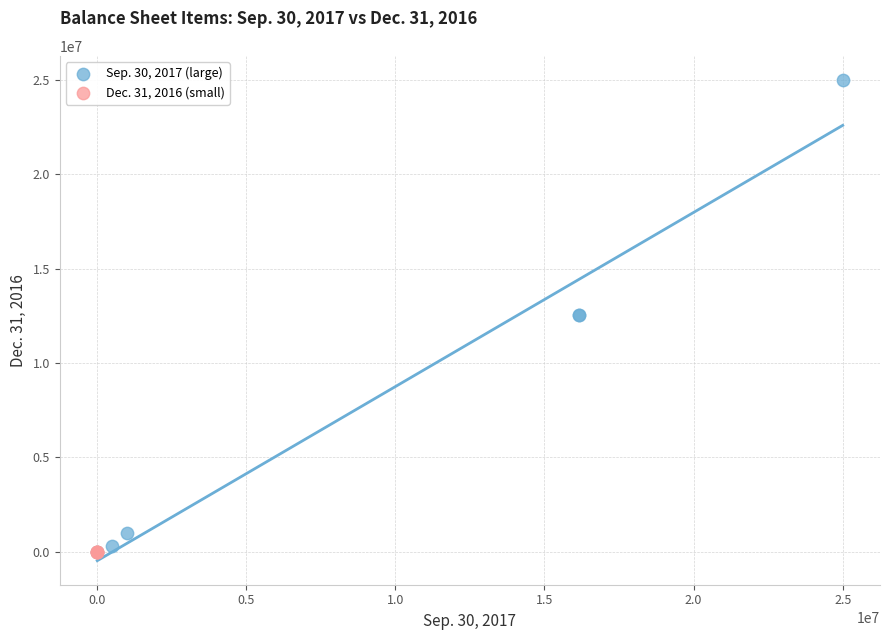

Which series has the widest spread of Y values?

Sep. 30, 2017 (large)